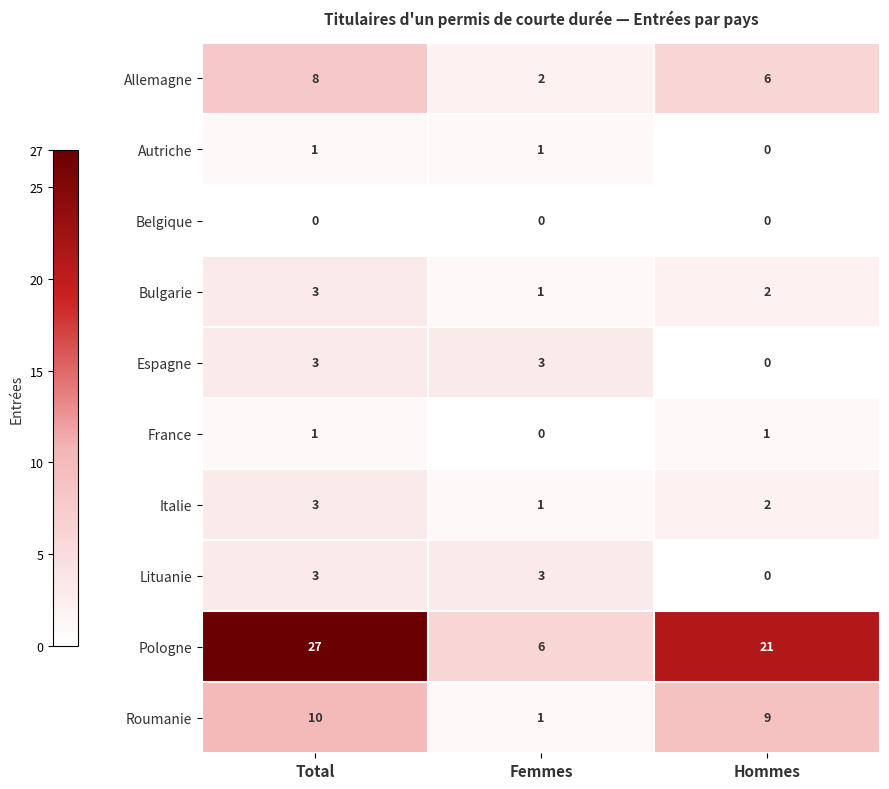

Which series has the widest spread of values?

Pologne